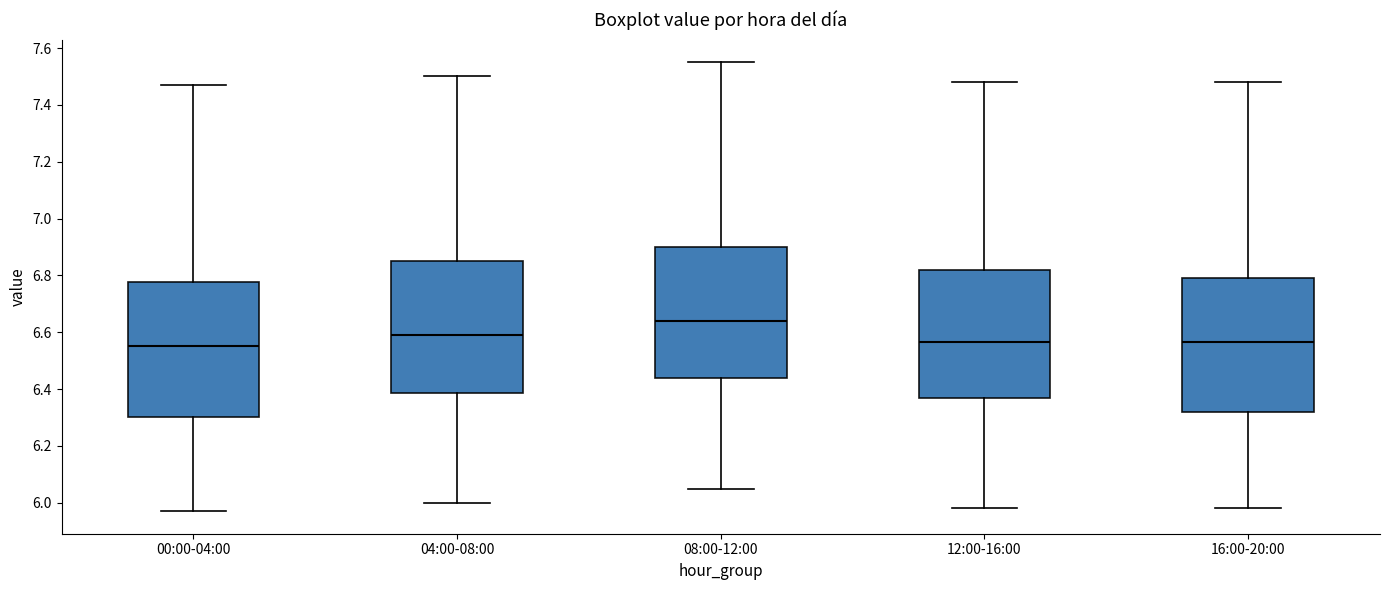

Where is the lower edge of the box for 00:00-04:00 on the y-axis? The values are not printed on the chart, so give them approximately, as read against the axis.

6.30